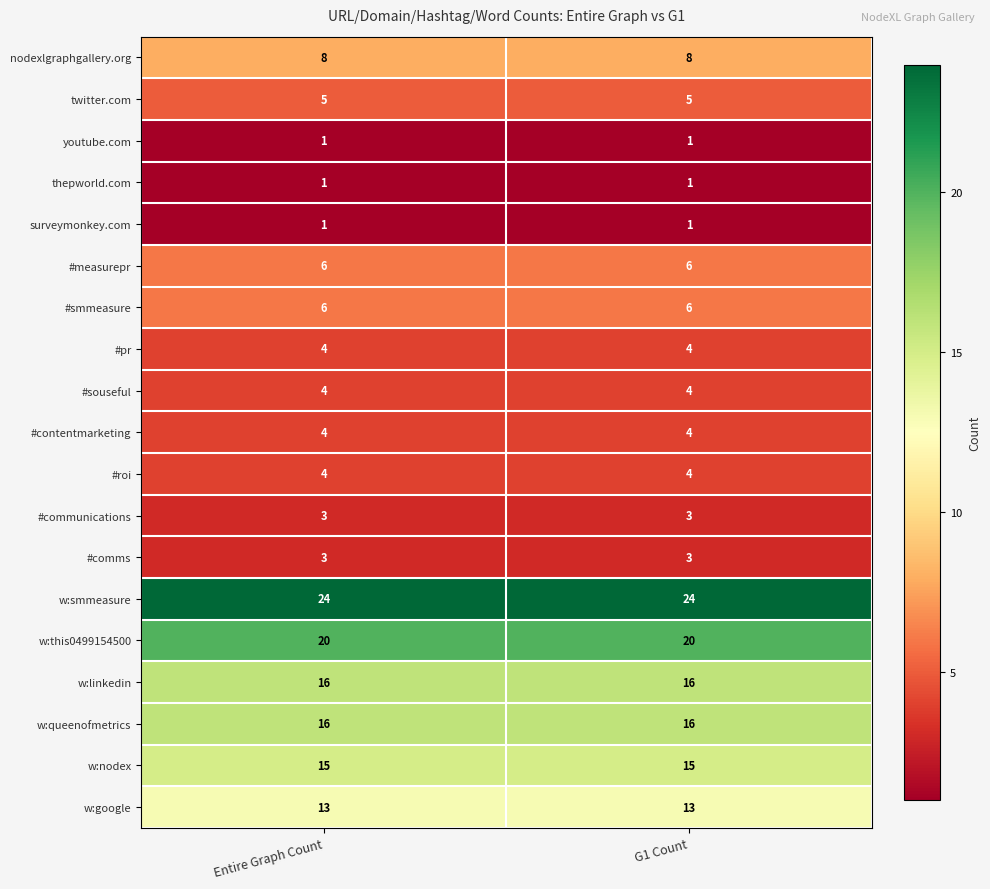

What is the sum of the w:queenofmetrics values at G1 Count and Entire Graph Count?

32